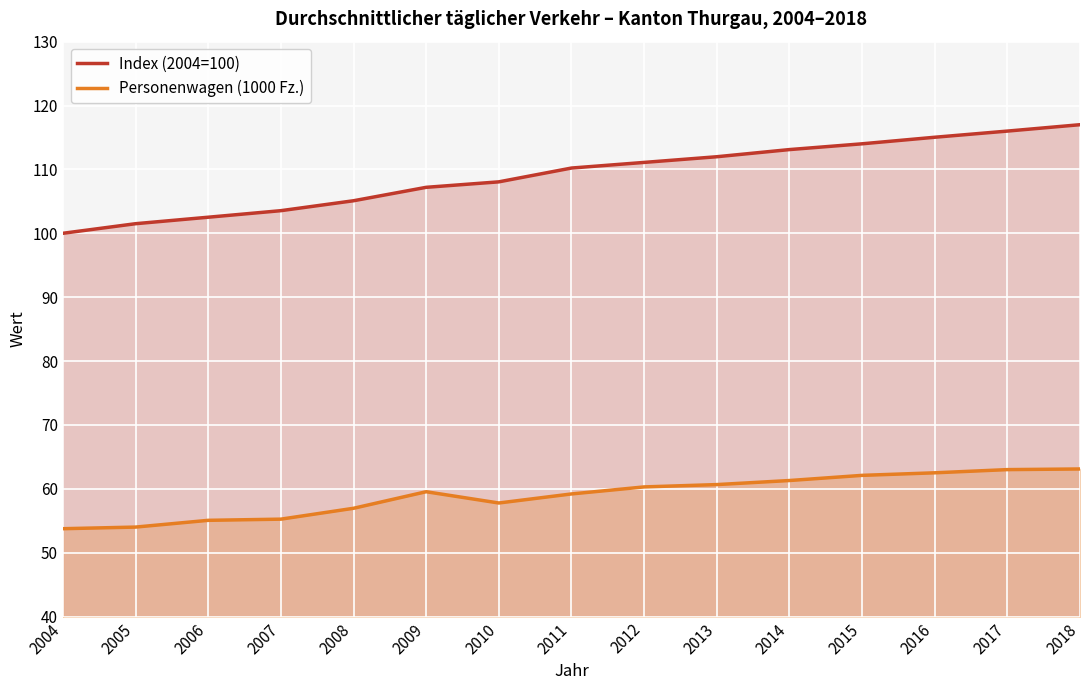

True or false: Index (2004=100) has a value of 114.0 at 2015.

True